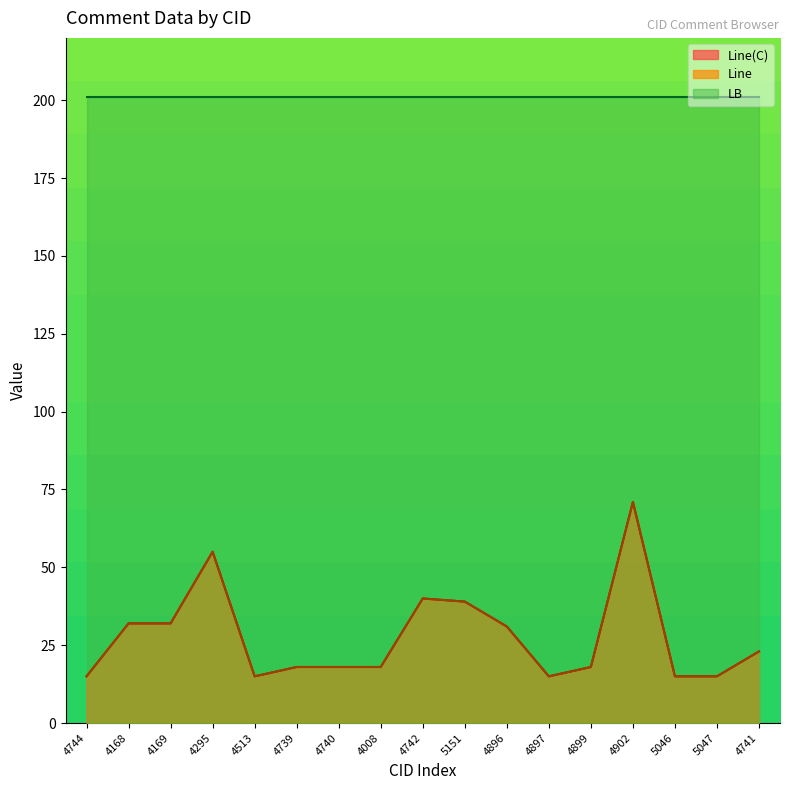

The Line series shows 56 at 4169. True or false?

False